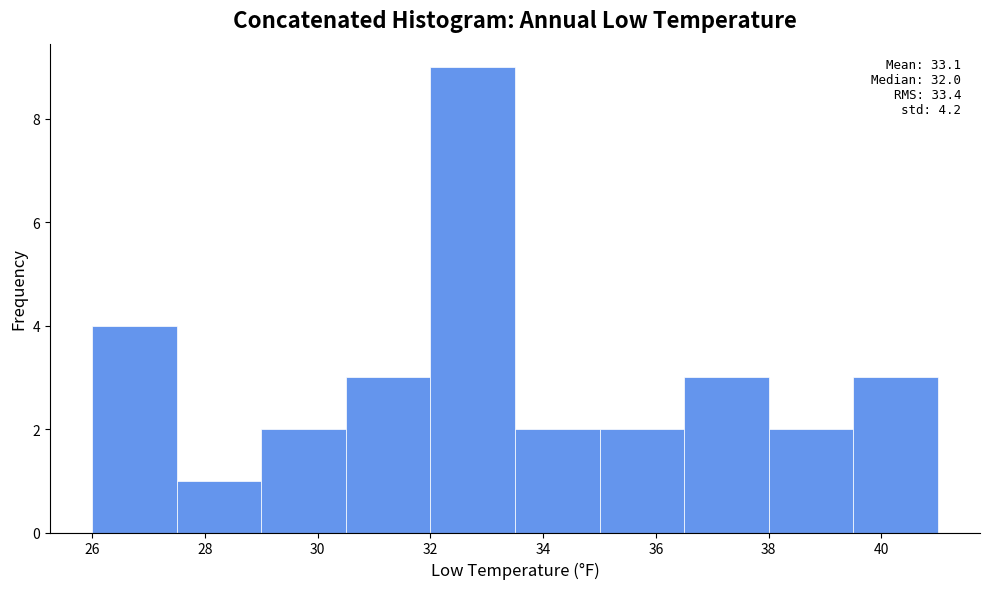

Which range on the x-axis has the tallest bar?

32.0 to 33.5